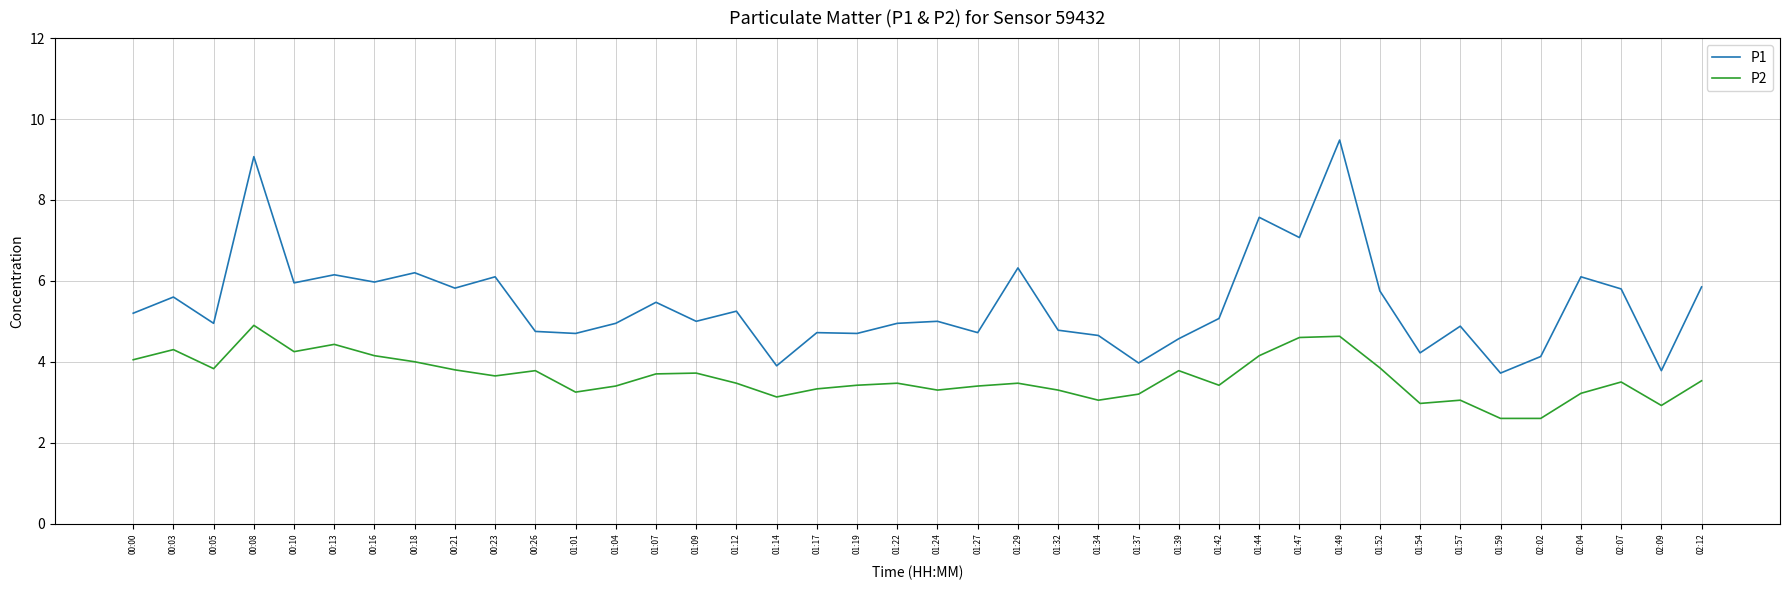

Between 01:29 and 02:12, which series saw the biggest shift?

P1